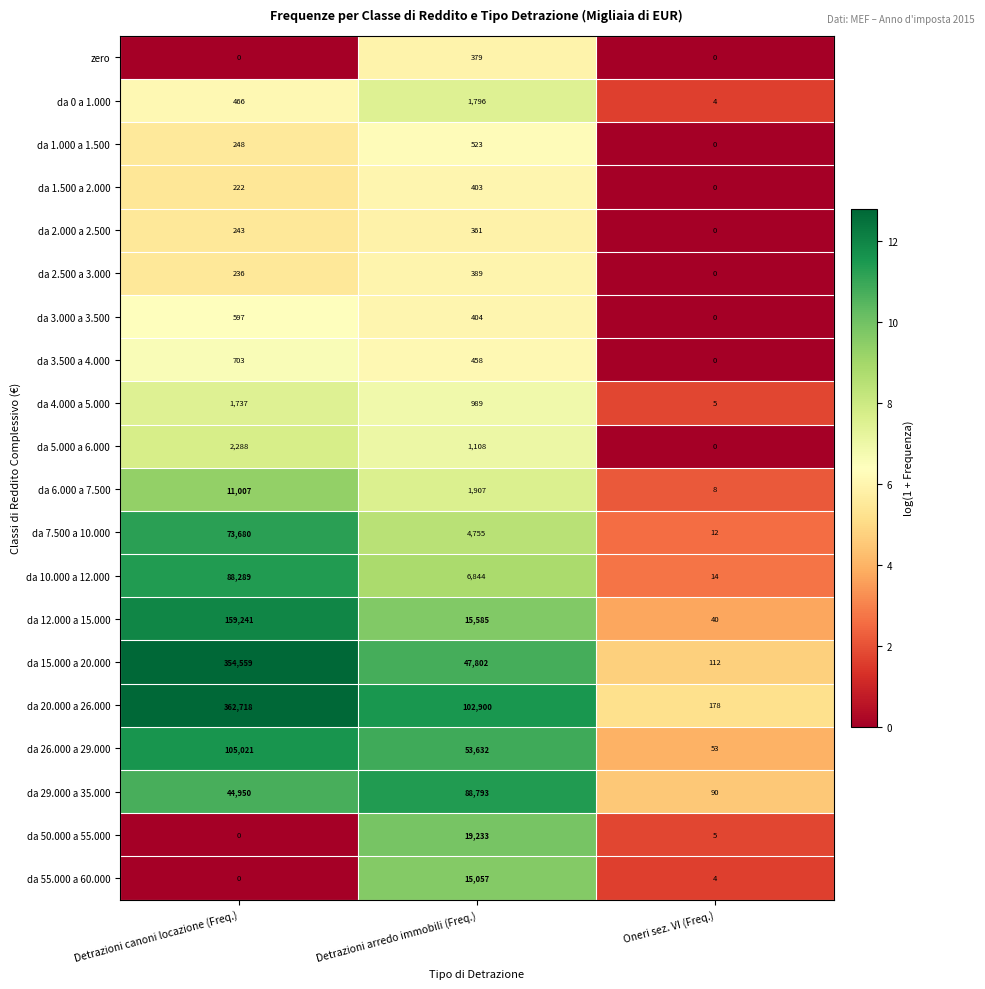

Where is da 1.000 a 1.500 nearest to the value 261?

Detrazioni canoni locazione (Freq.)